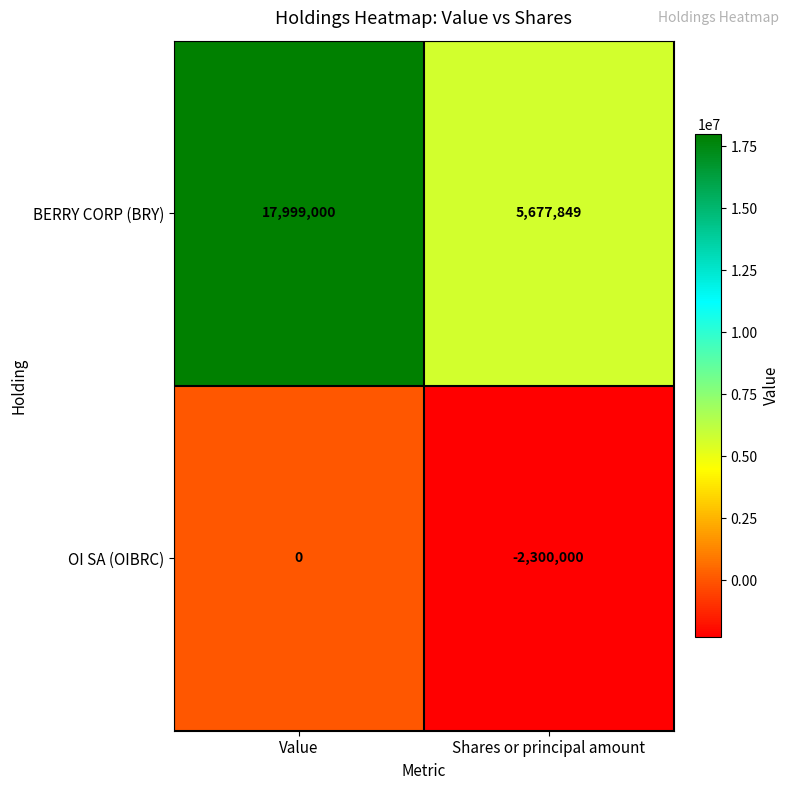

True or false: OI SA (OIBRC) has a value of -3175801 at Shares or principal amount.

False